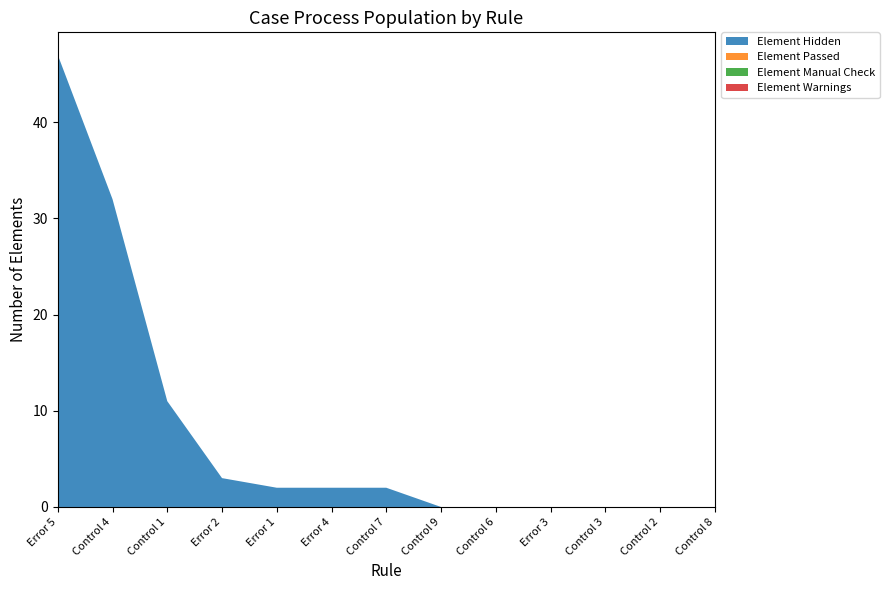

Reading left to right, list all the values displayed in this chart.

Element Hidden: Error 5=47	Control 4=32	Control 1=11	Error 2=3	Error 1=2	Error 4=2	Control 7=2	Control 9=0	Control 6=0	Error 3=0	Control 3=0	Control 2=0	Control 8=0
Element Passed: Error 5=0	Control 4=0	Control 1=0	Error 2=0	Error 1=0	Error 4=0	Control 7=0	Control 9=0	Control 6=0	Error 3=0	Control 3=0	Control 2=0	Control 8=0
Element Manual Check: Error 5=0	Control 4=0	Control 1=0	Error 2=0	Error 1=0	Error 4=0	Control 7=0	Control 9=0	Control 6=0	Error 3=0	Control 3=0	Control 2=0	Control 8=0
Element Warnings: Error 5=0	Control 4=0	Control 1=0	Error 2=0	Error 1=0	Error 4=0	Control 7=0	Control 9=0	Control 6=0	Error 3=0	Control 3=0	Control 2=0	Control 8=0